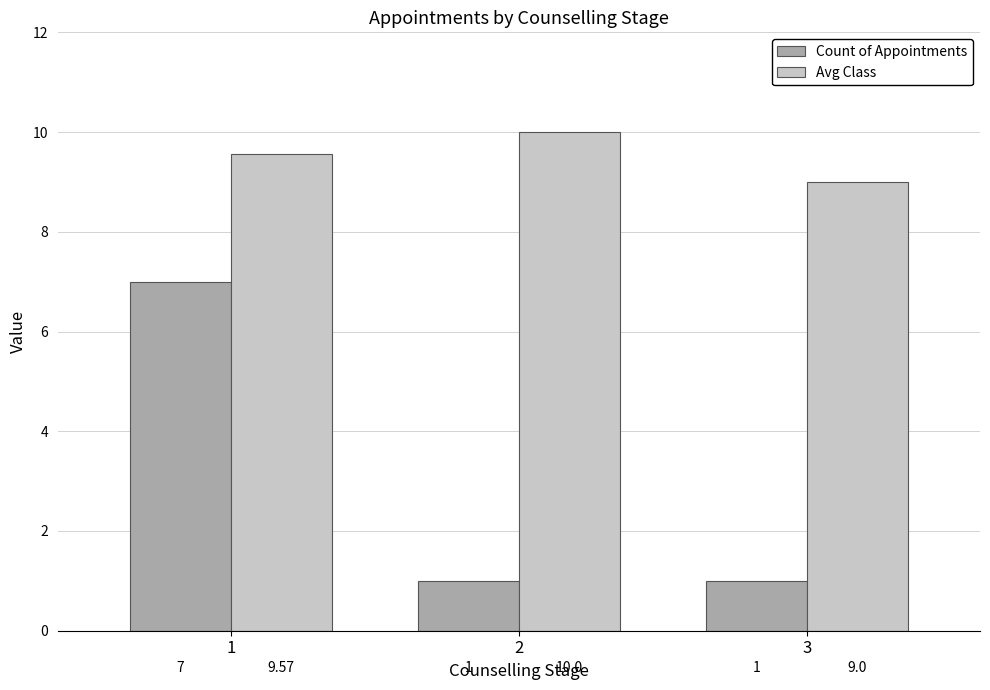

Reading left to right, list all the values displayed in this chart.

Count of Appointments: 1=7.0	2=1.0	3=1.0
Avg Class: 1=9.6	2=10.0	3=9.0